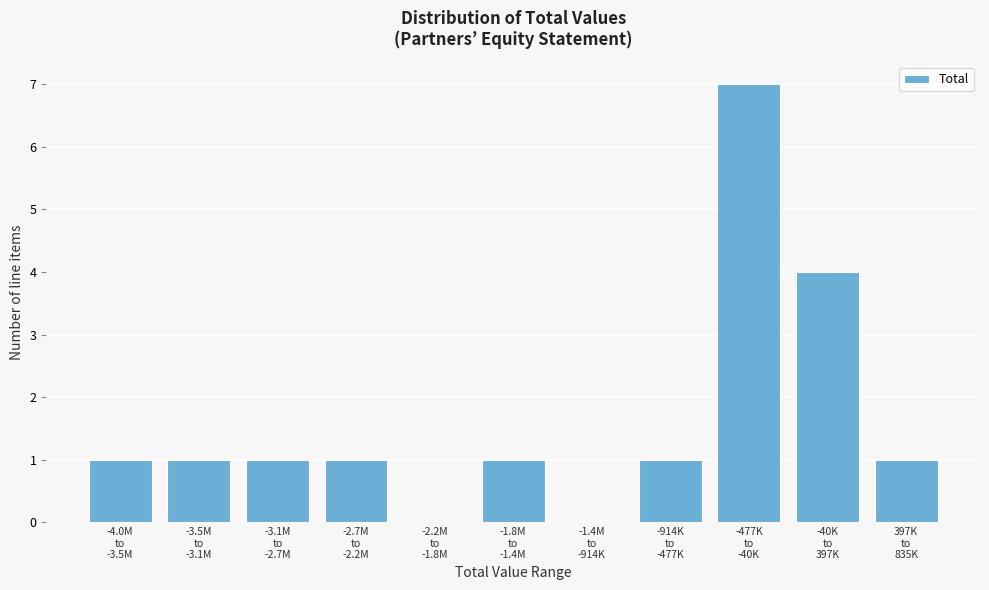

What is the sum of all values?

18